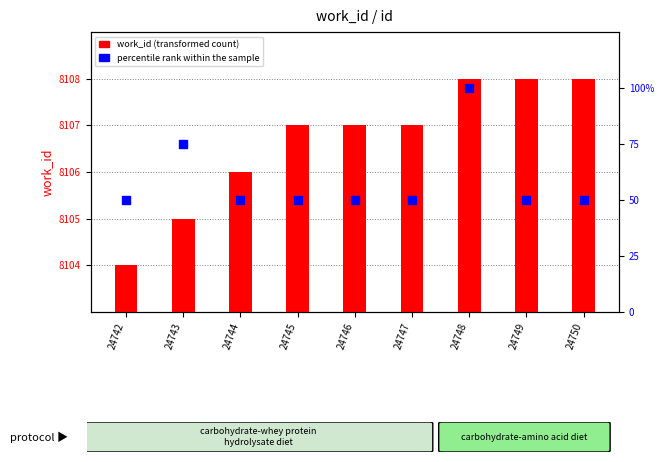

What is the total value across all series at 24745?

8157